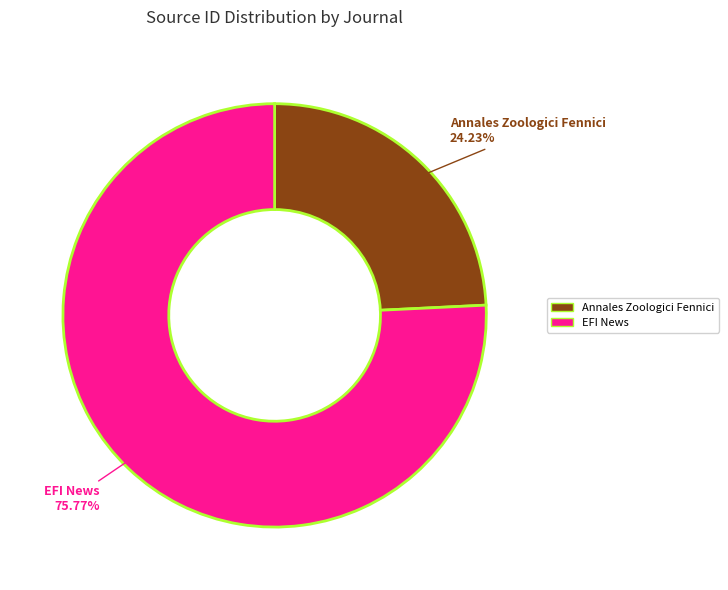

What percentage is the Annales Zoologici Fennici slice, to the nearest percent?

24%